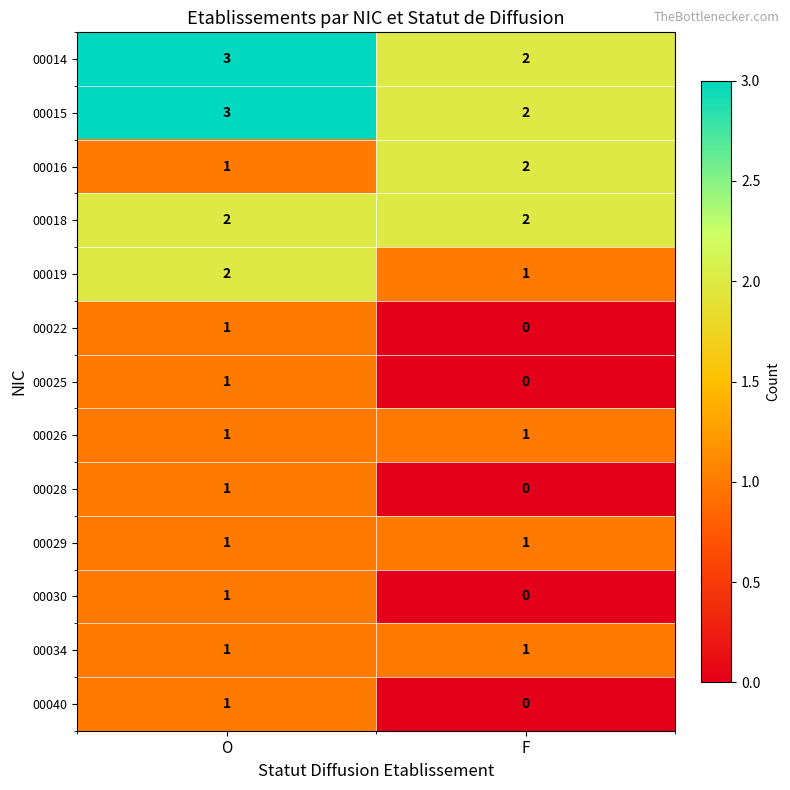

At which category does the chart reach its minimum across all series?

F